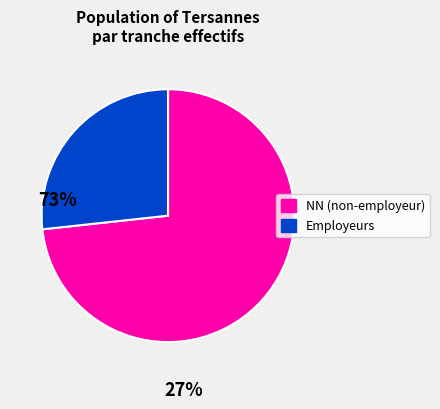

Is there any slice that represents more than half of the pie?

Yes